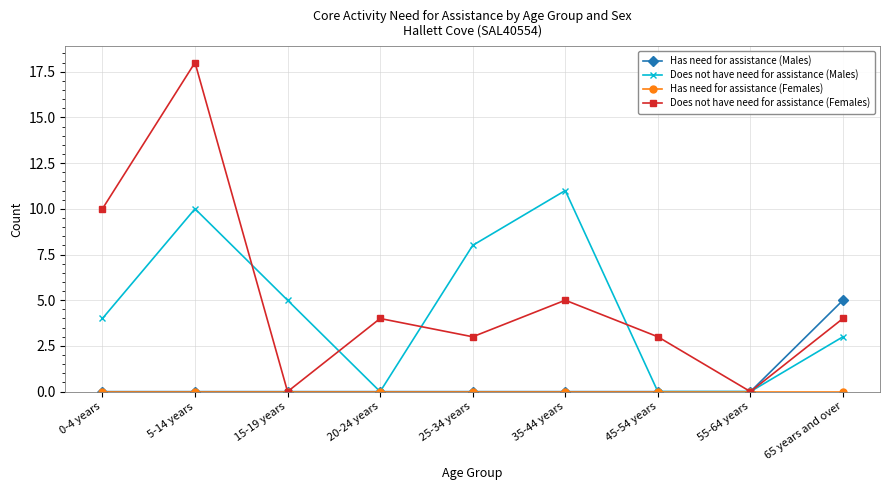

What is the total value across all series at 20-24 years?

4